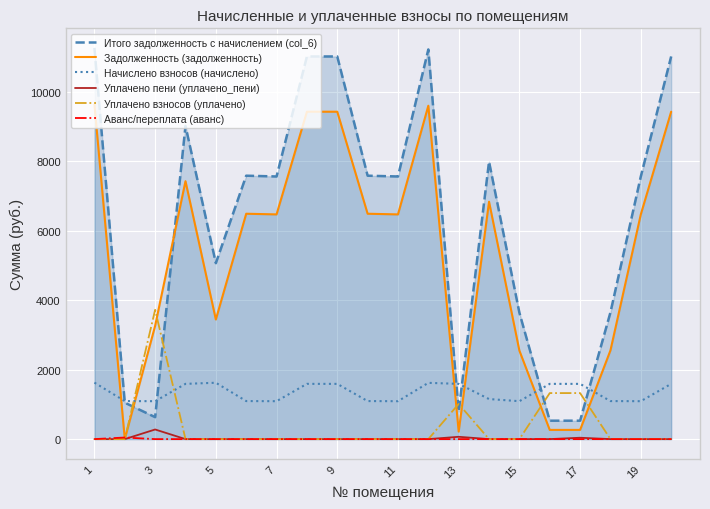

True or false: Начислено взносов (начислено) and Аванс/переплата (аванс) cross at least once.

False